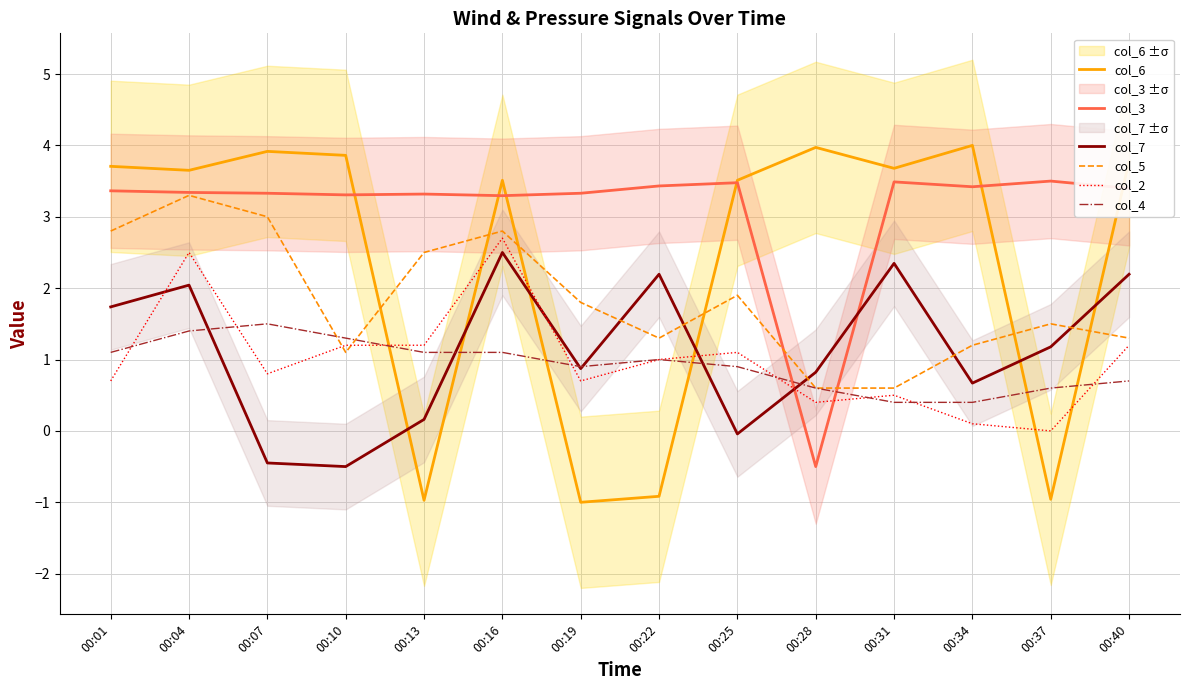

The value of col_3 at 00:37 is 3.5. True or false?

True